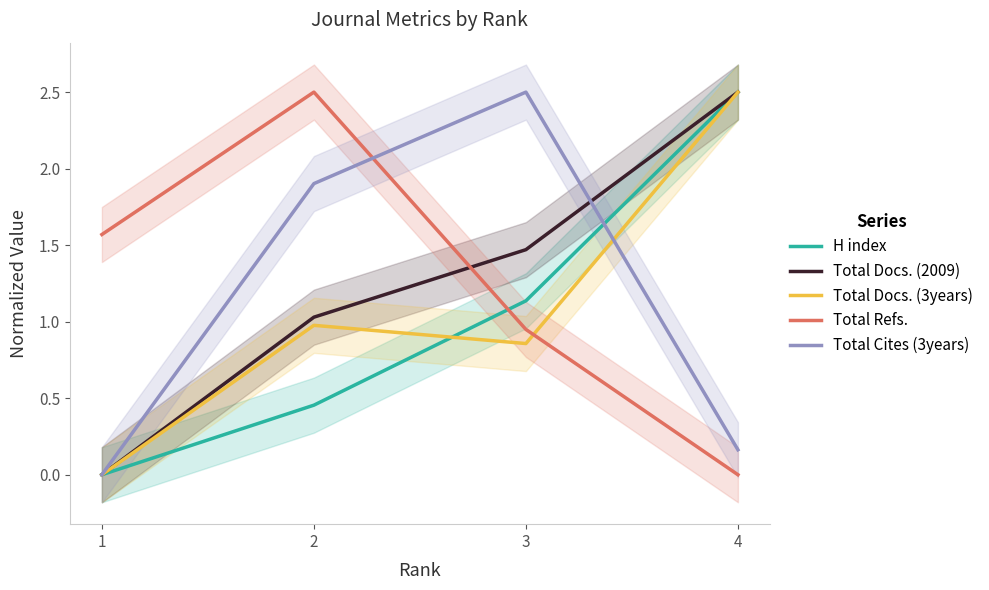

What are all the series names shown in the legend?

H index, Total Docs. (2009), Total Docs. (3years), Total Refs., Total Cites (3years)